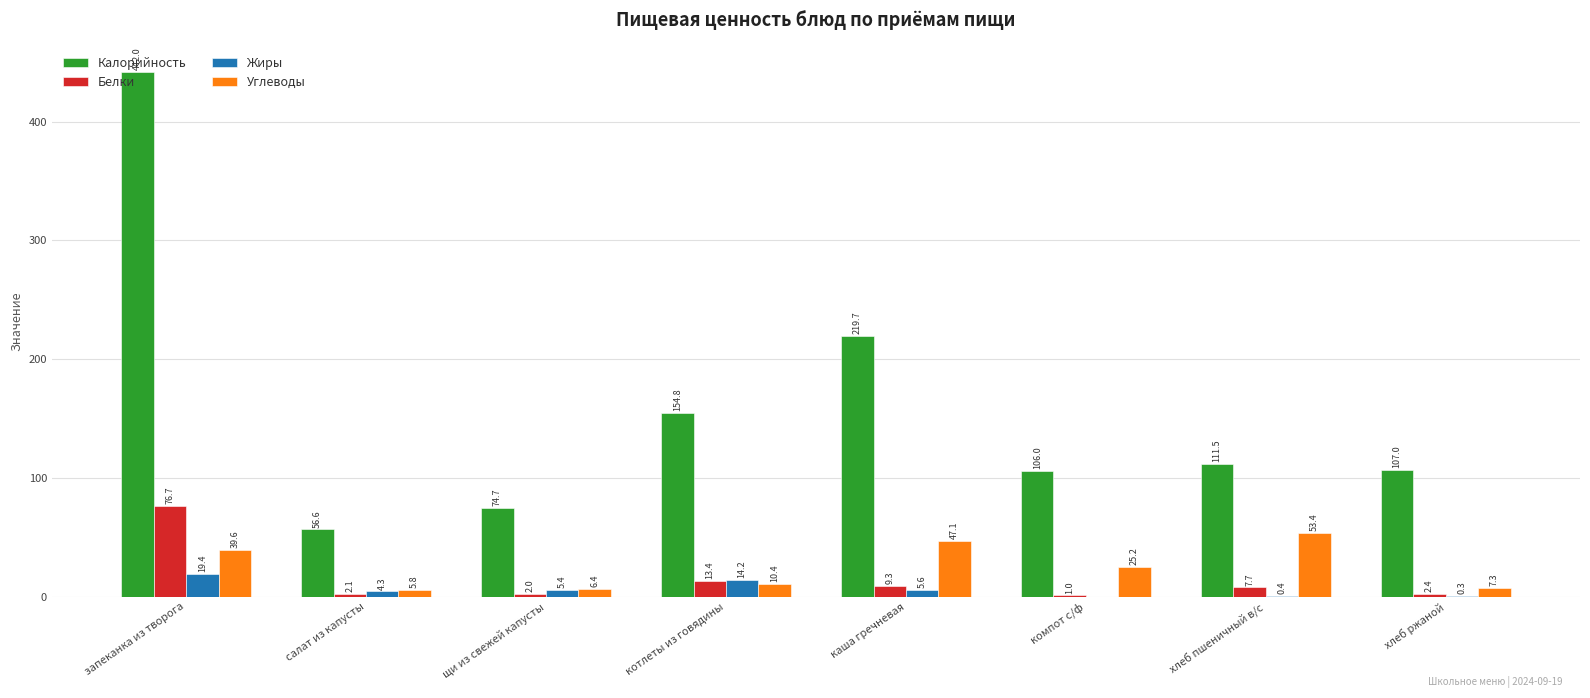

Are the bars grouped side by side (vs. stacked)?

Yes